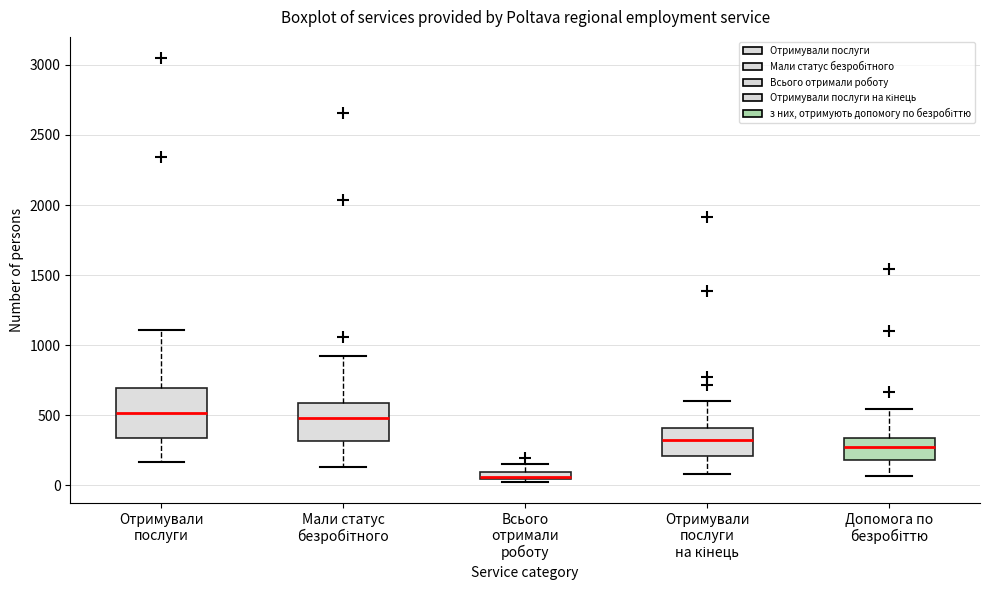

Which box is the tallest, from its lower edge to its upper edge?

Отримували послуги